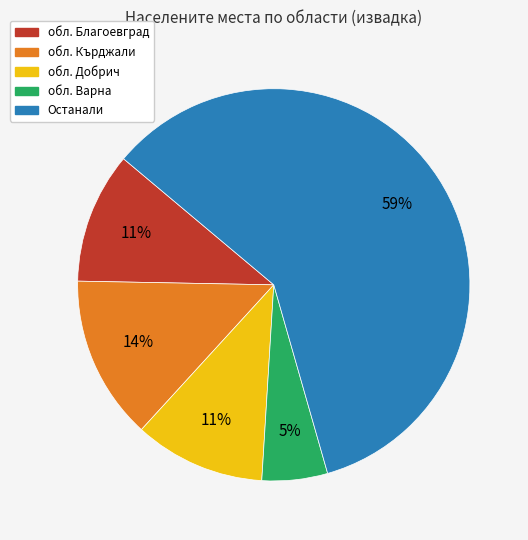

True or false: обл. Благоевград accounts for 11% of the total.

True